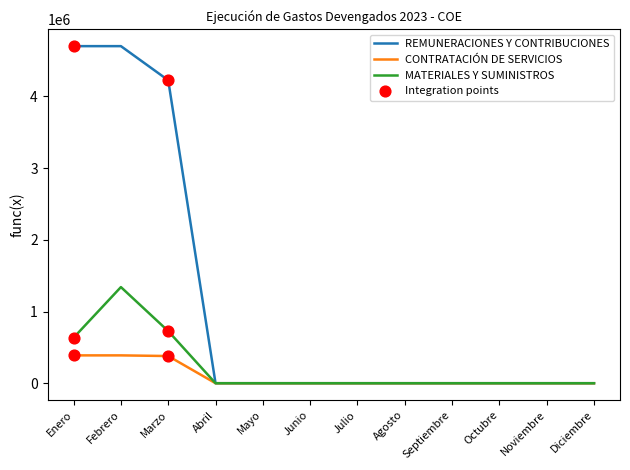

At how many categories does at least one series exceed 2290765?

3